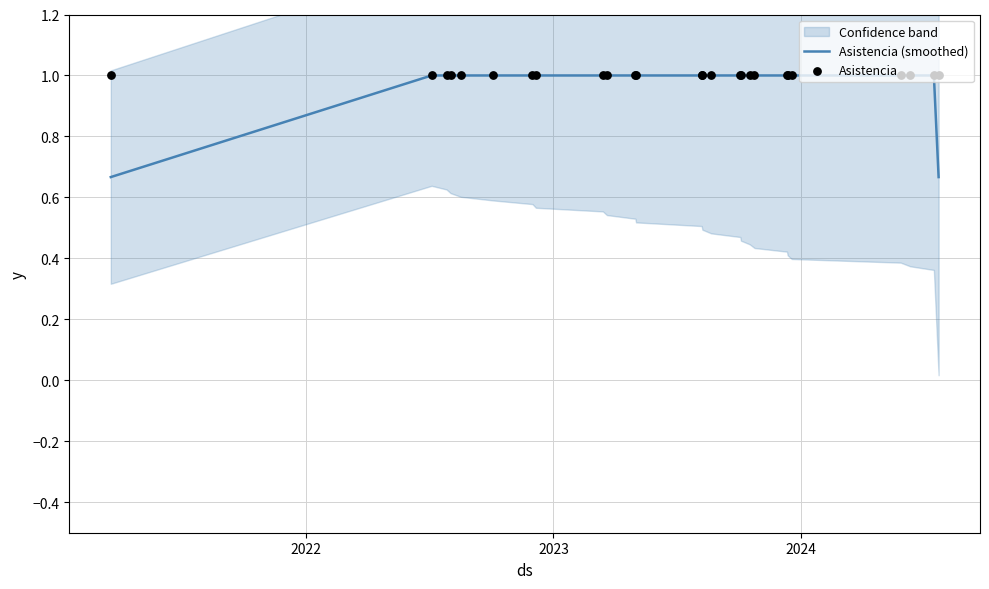

What is the highest value of the Asistencia (smoothed) series?

1.0